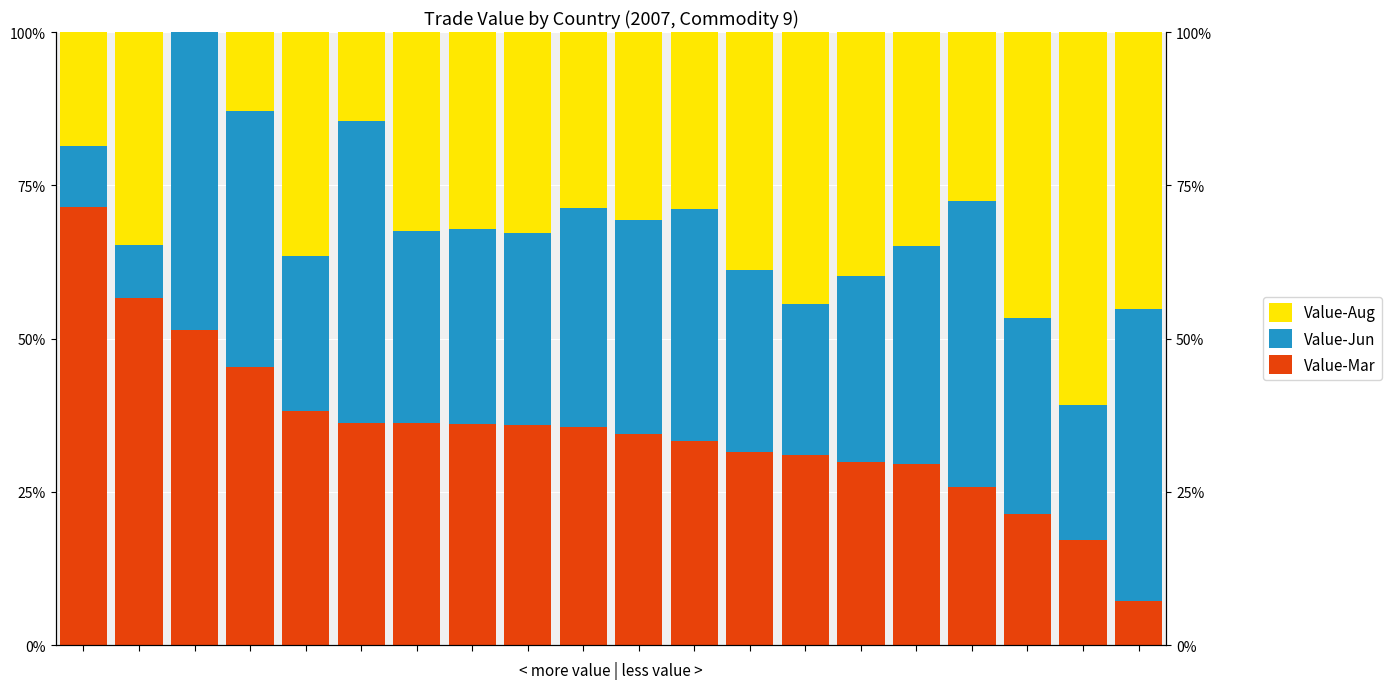

True or false: Value-Jun has a value of 35.7 at 9.

True